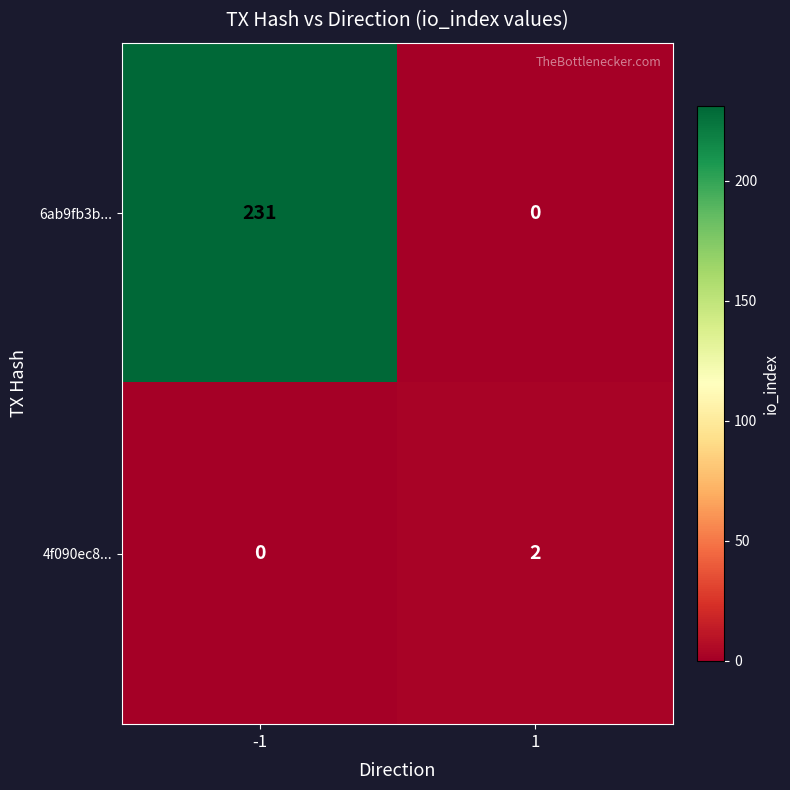

What is the sum of the 6ab9fb3b... values at 1 and -1?

231